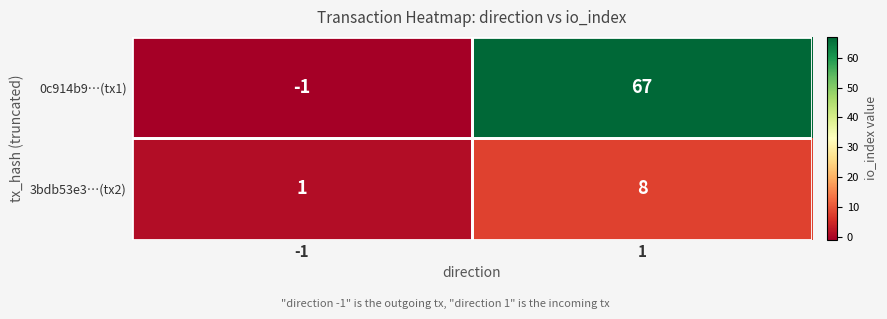

What is the spread (max minus min) of values at 1?

59